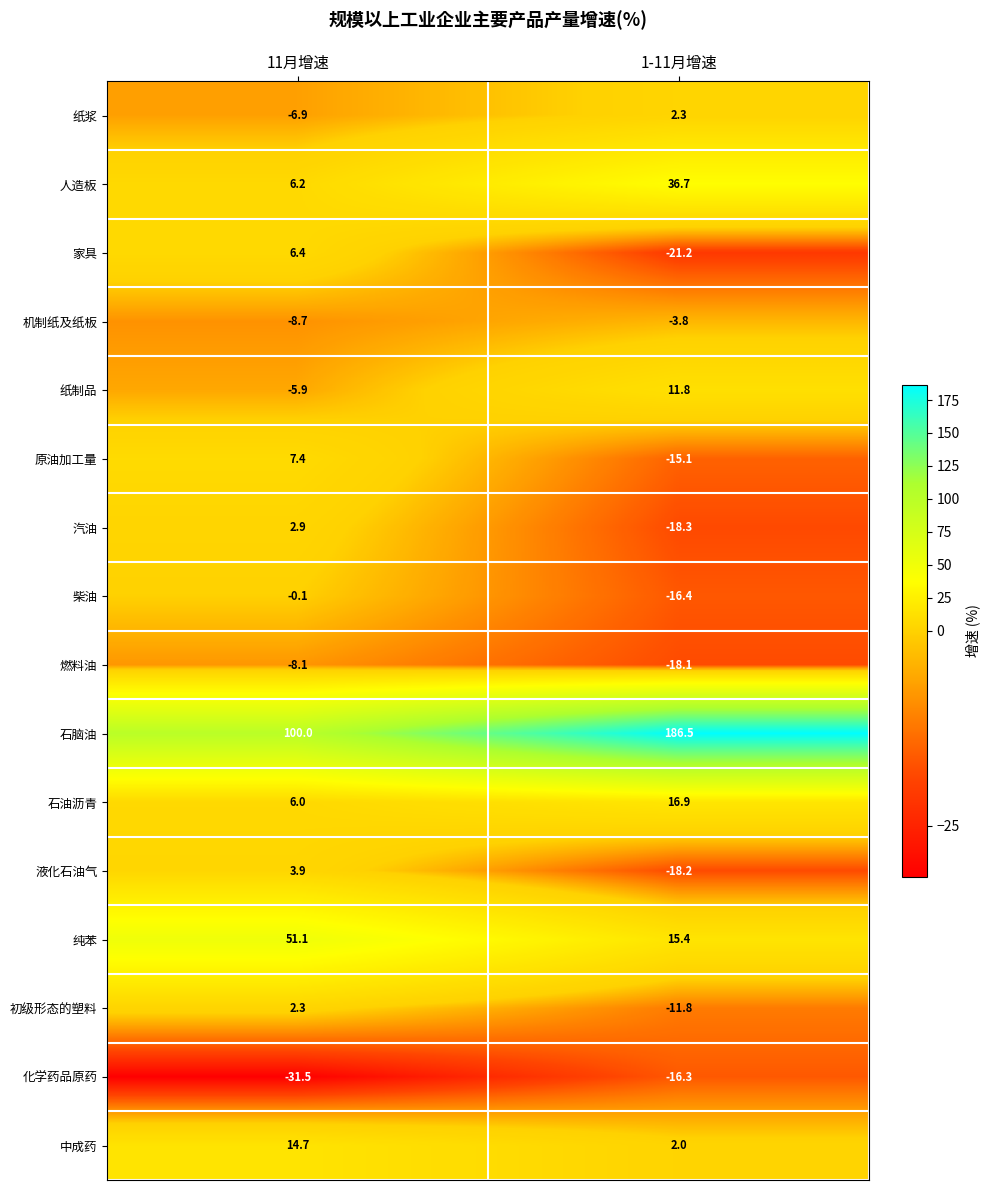

The value of 液化石油气 at 1-11月增速 is -18.2. True or false?

True